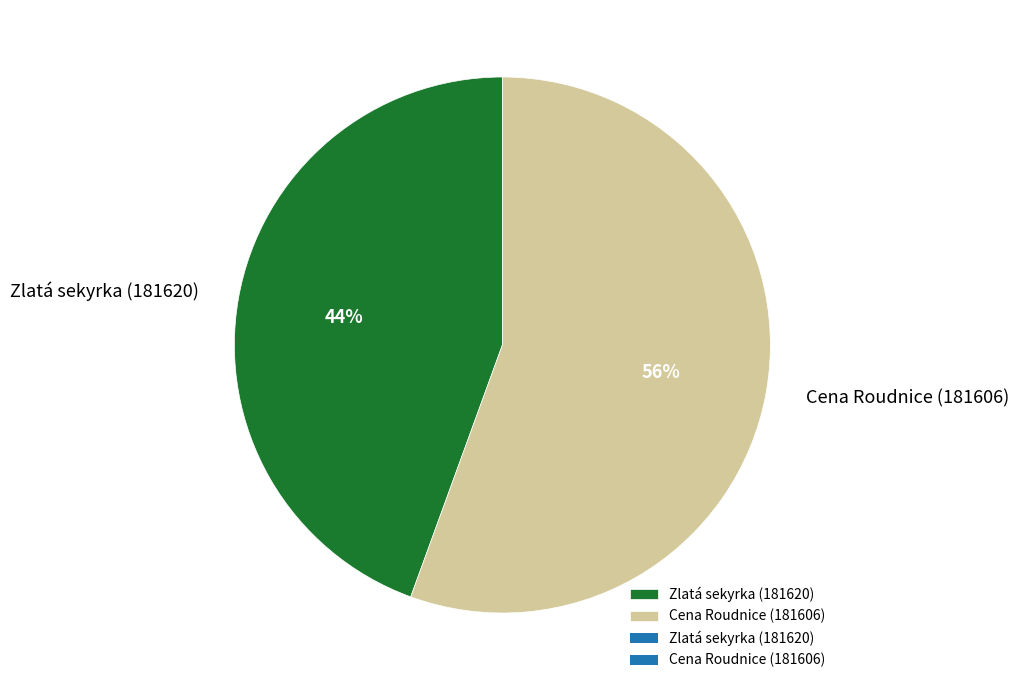

Which category has the smallest portion of the pie?

Zlatá sekyrka (181620)